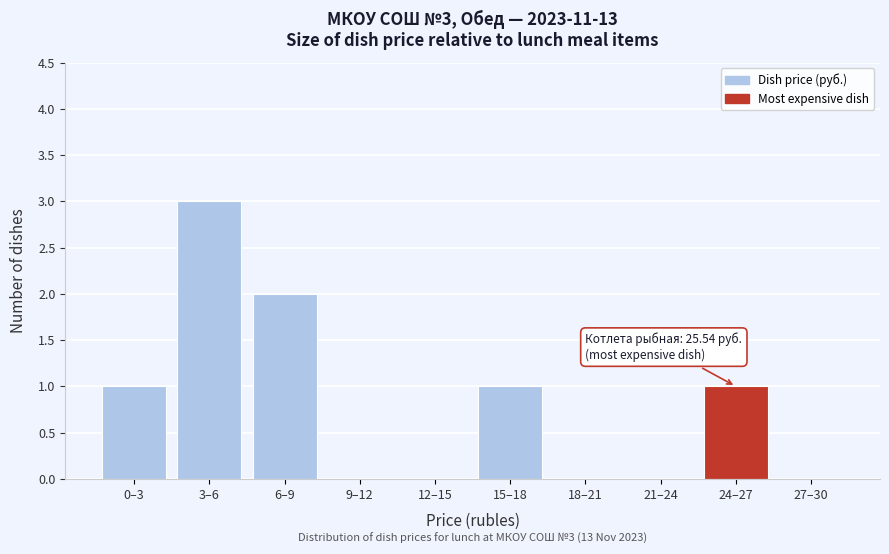

Reading right to left, what are all the values shown in this chart?

27–30=0	24–27=1	21–24=0	18–21=0	15–18=1	12–15=0	9–12=0	6–9=2	3–6=3	0–3=1